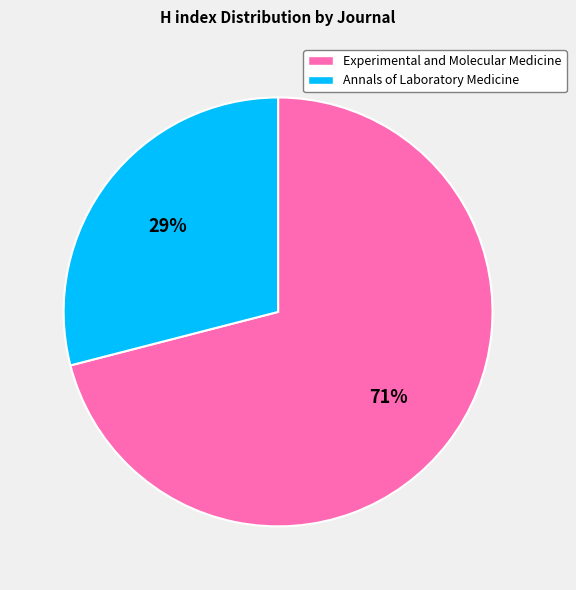

How many slices are in this pie chart?

2